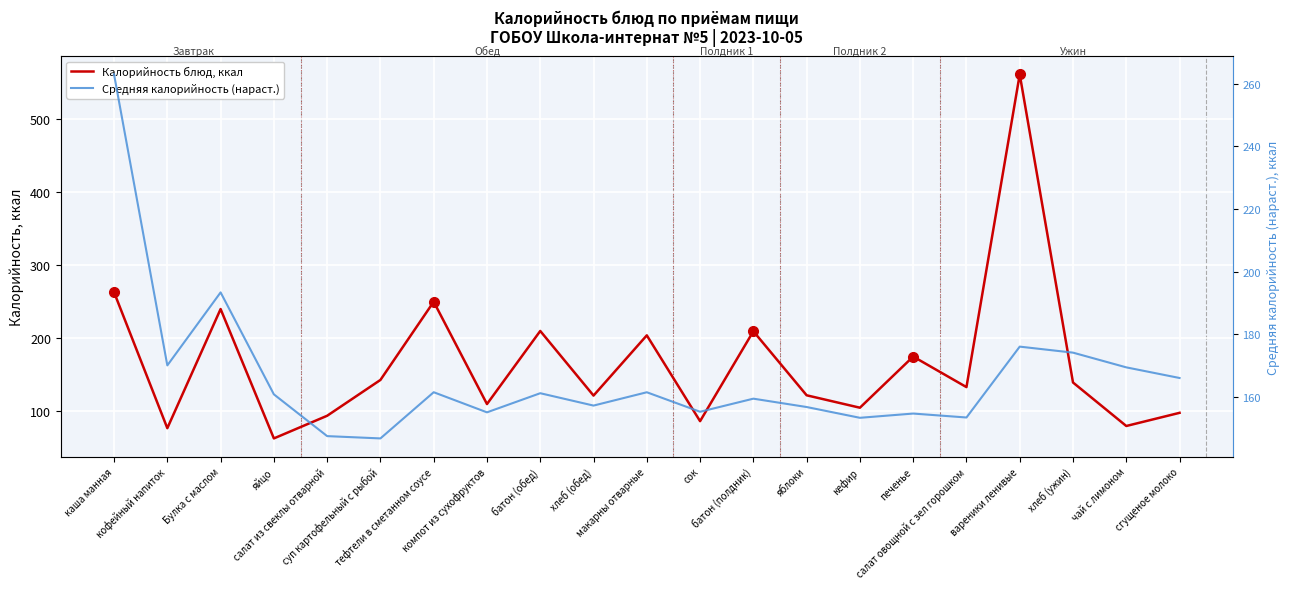

What is the difference between the maximum and minimum values in the Калорийность блюд, ккал series?

498.0